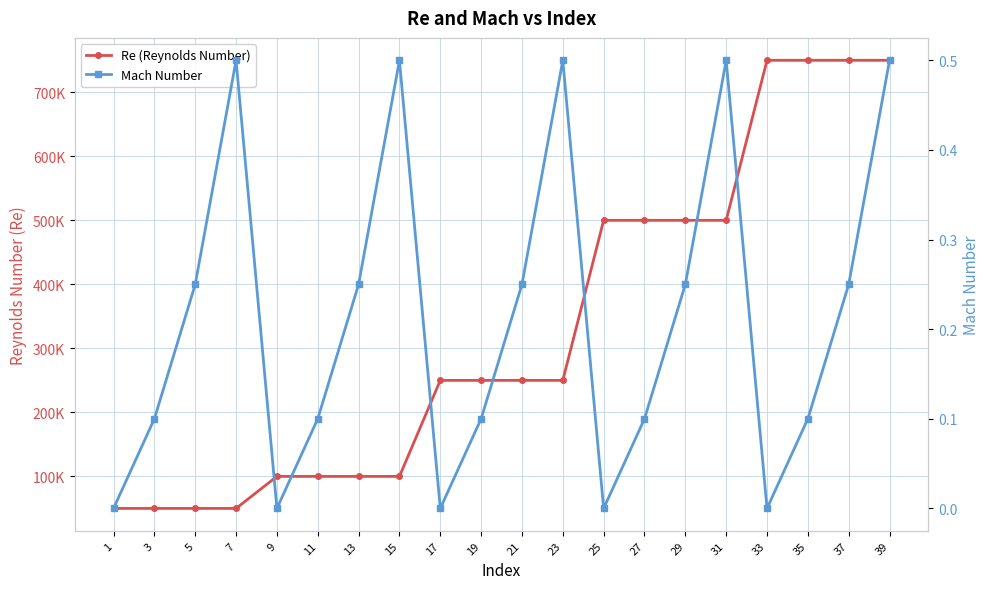

True or false: Mach Number has a value of 0.9 at 31.

False